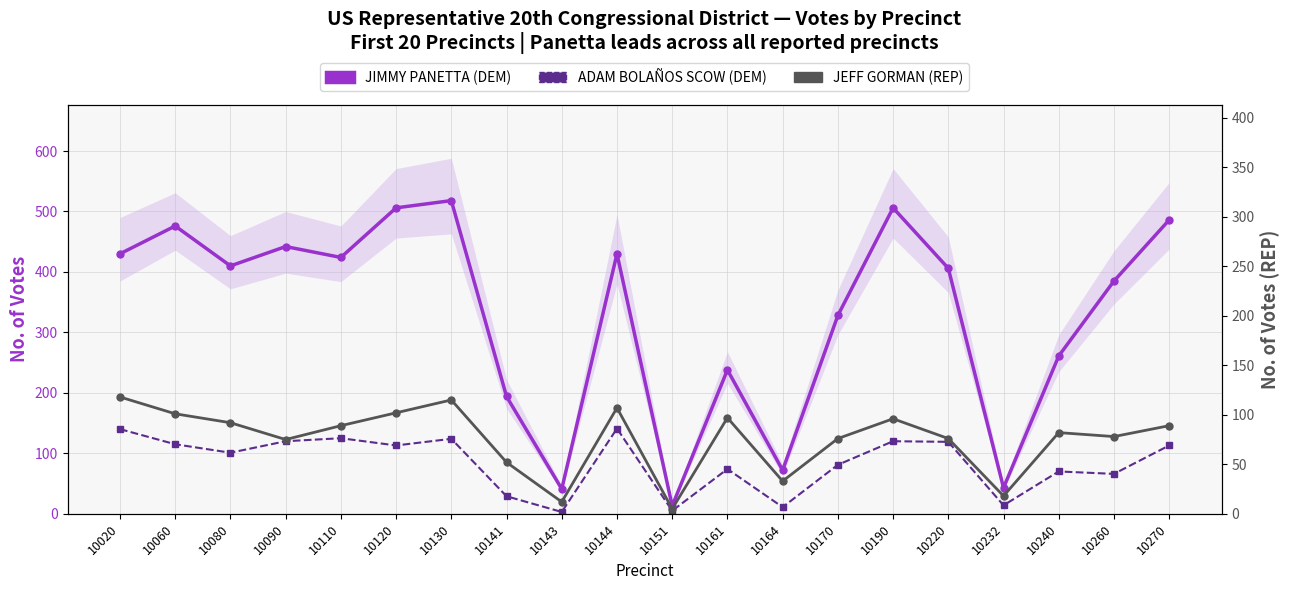

Where is the first local maximum for JEFF GORMAN (REP)?

10130